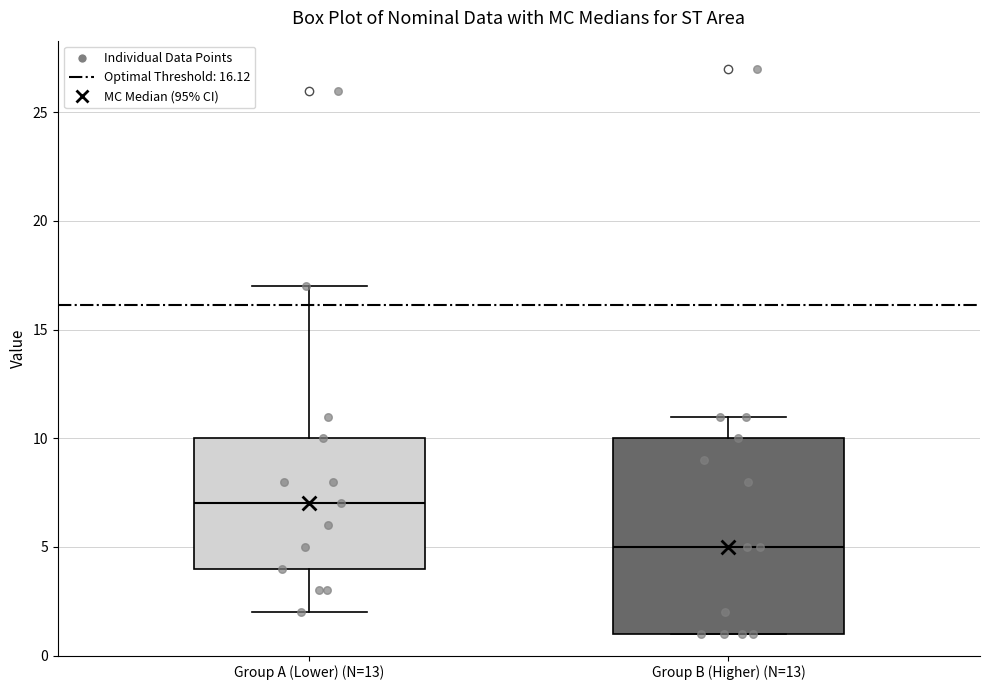

Comparing the boxes themselves (not the whiskers), which one is the tallest?

Group B (Higher) (N=13)